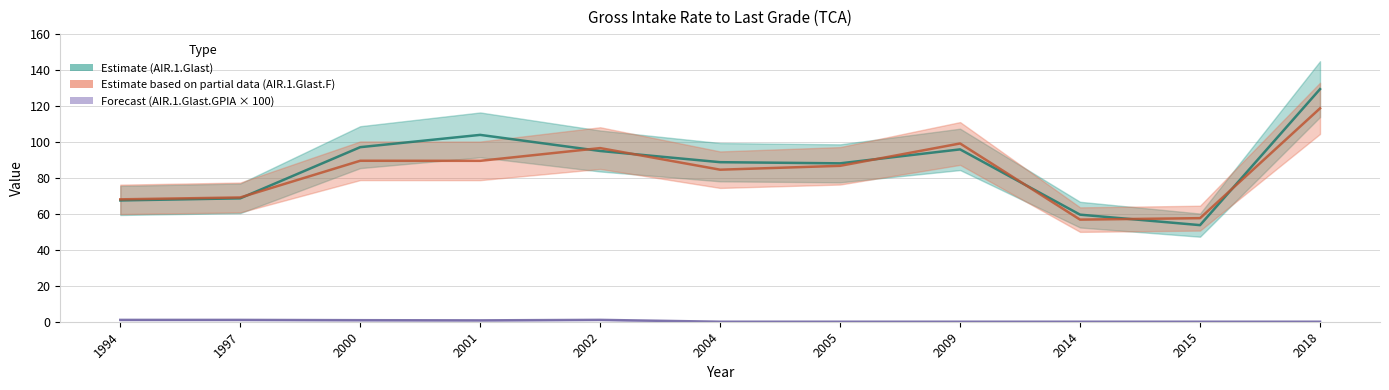

At how many categories does at least one series exceed 64?

9